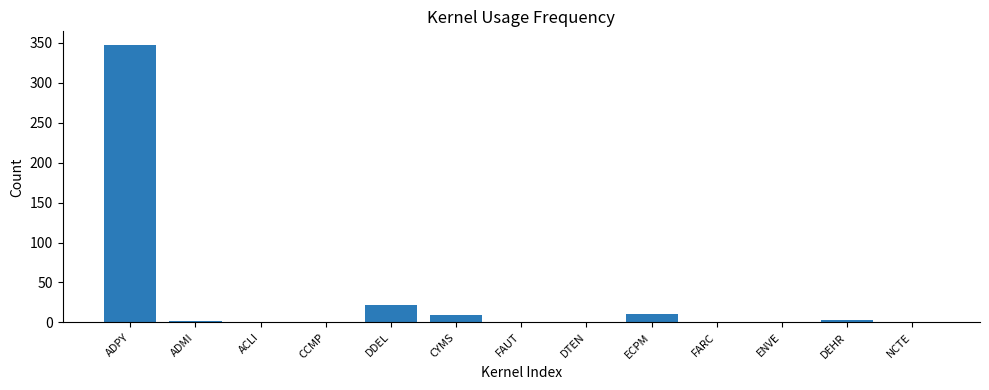

What is the maximum value shown in the chart?

347